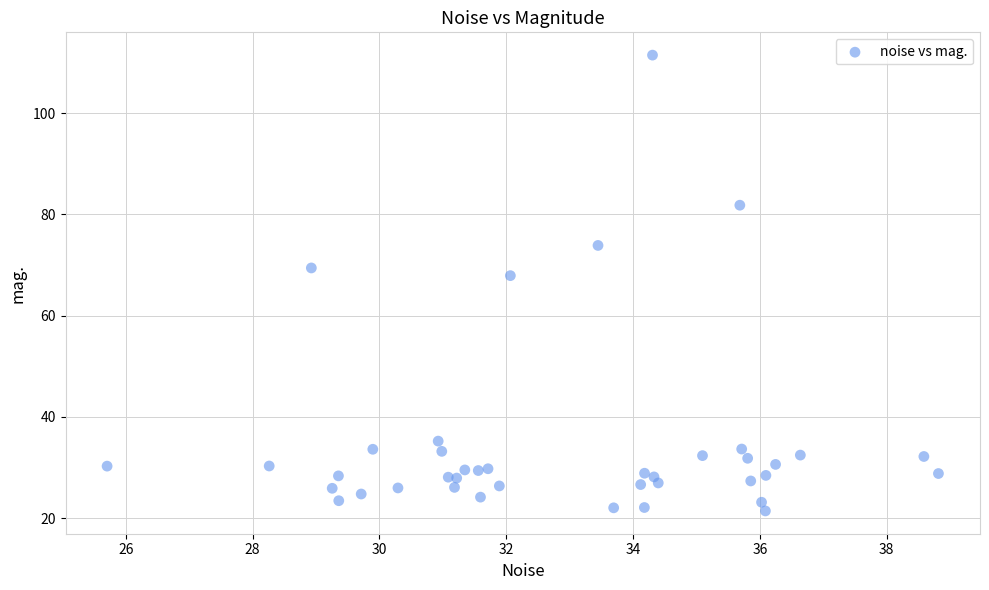

What Y value in the scatter plot is closest to 66?

67.9